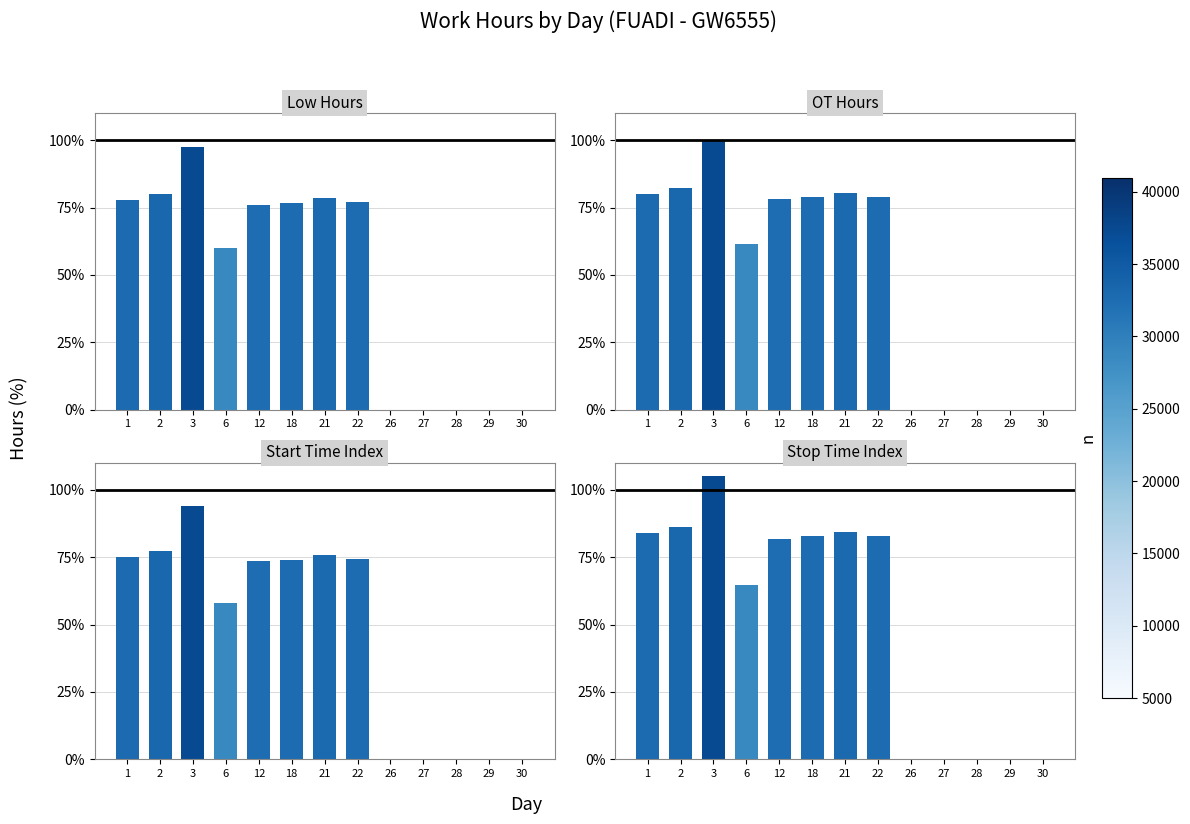

How many categories are shown in the chart?

13